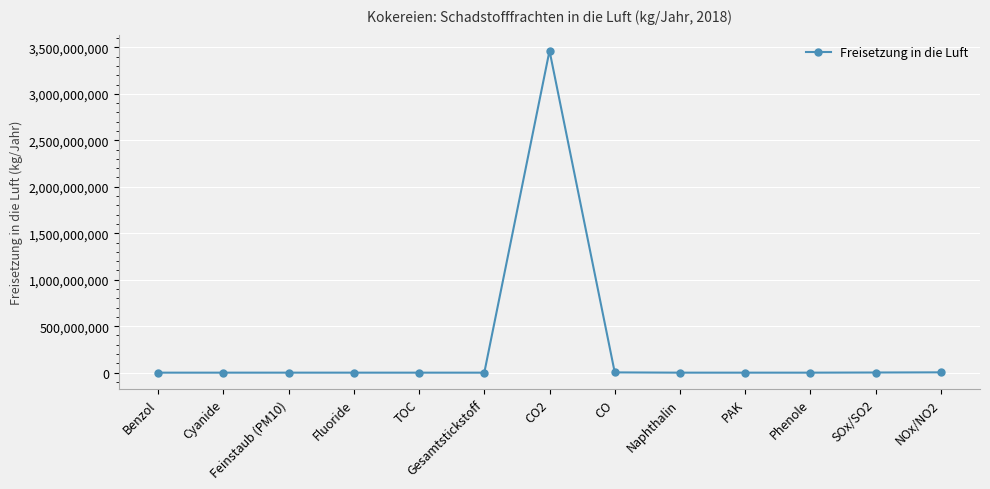

What is the sum of the values at Feinstaub (PM10) and Cyanide?

110000